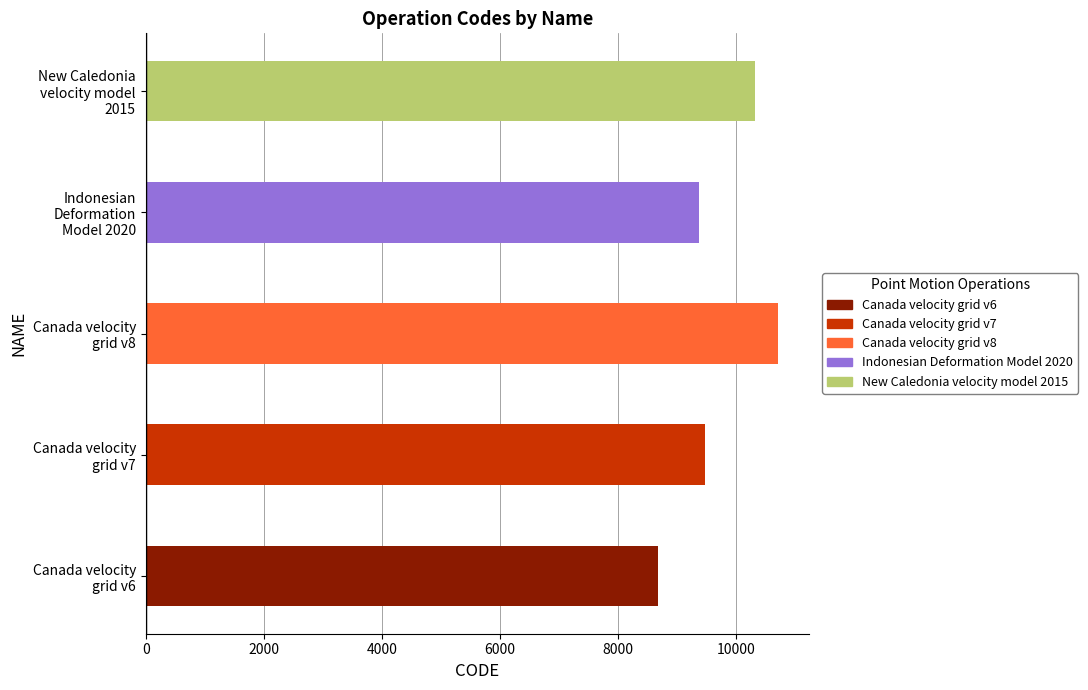

Are the bars horizontal?

Yes